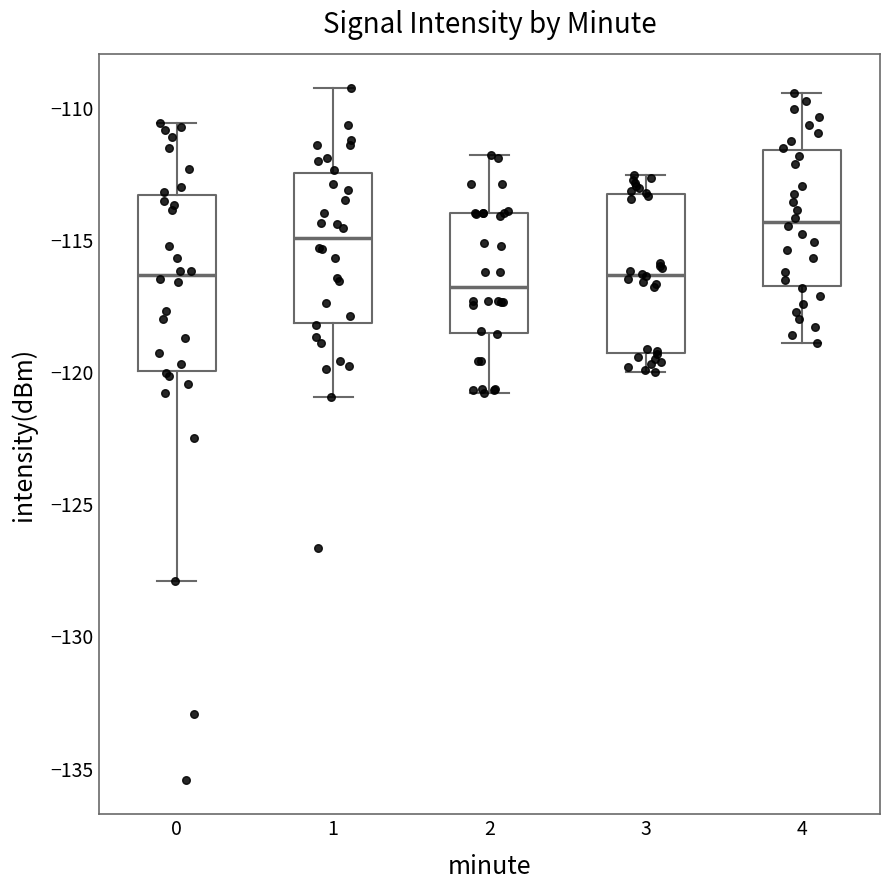

Reading left to right, transcribe this box plot: for each box, give where its median line is, the range the box spans, and where its two whiskers end, as read against the y-axis. The values are not printed on the chart, so give them approximately, as read against the axis.

0: median -116.5, box -120.0 to -113.5, whiskers -128.0 to -110.5
1: median -115.0, box -118.0 to -112.5, whiskers -121.0 to -109.5
2: median -117.0, box -118.5 to -114.0, whiskers -121.0 to -112.0
3: median -116.5, box -119.5 to -113.5, whiskers -120.0 to -112.5
4: median -114.5, box -116.5 to -111.5, whiskers -119.0 to -109.5